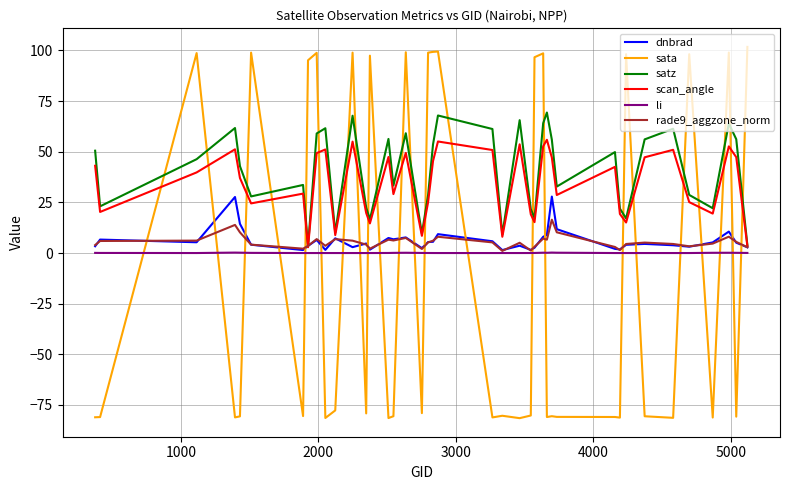

What is the greatest value displayed?

101.7